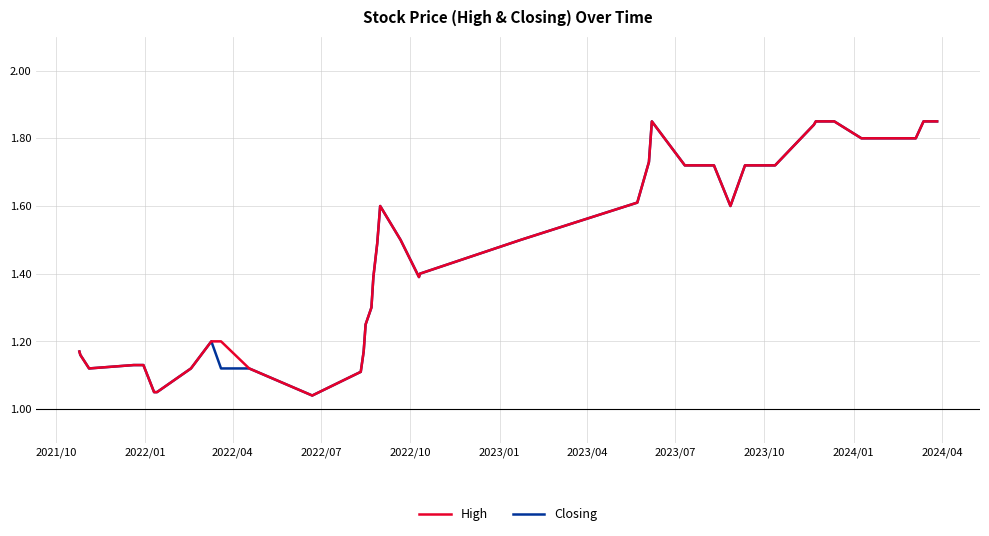

Is this an area chart (filled region under the line)?

No